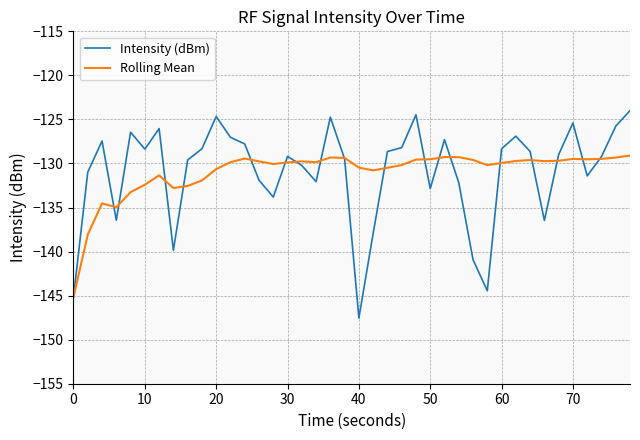

List the series in order of their peak value, highest first.

Intensity (dBm), Rolling Mean